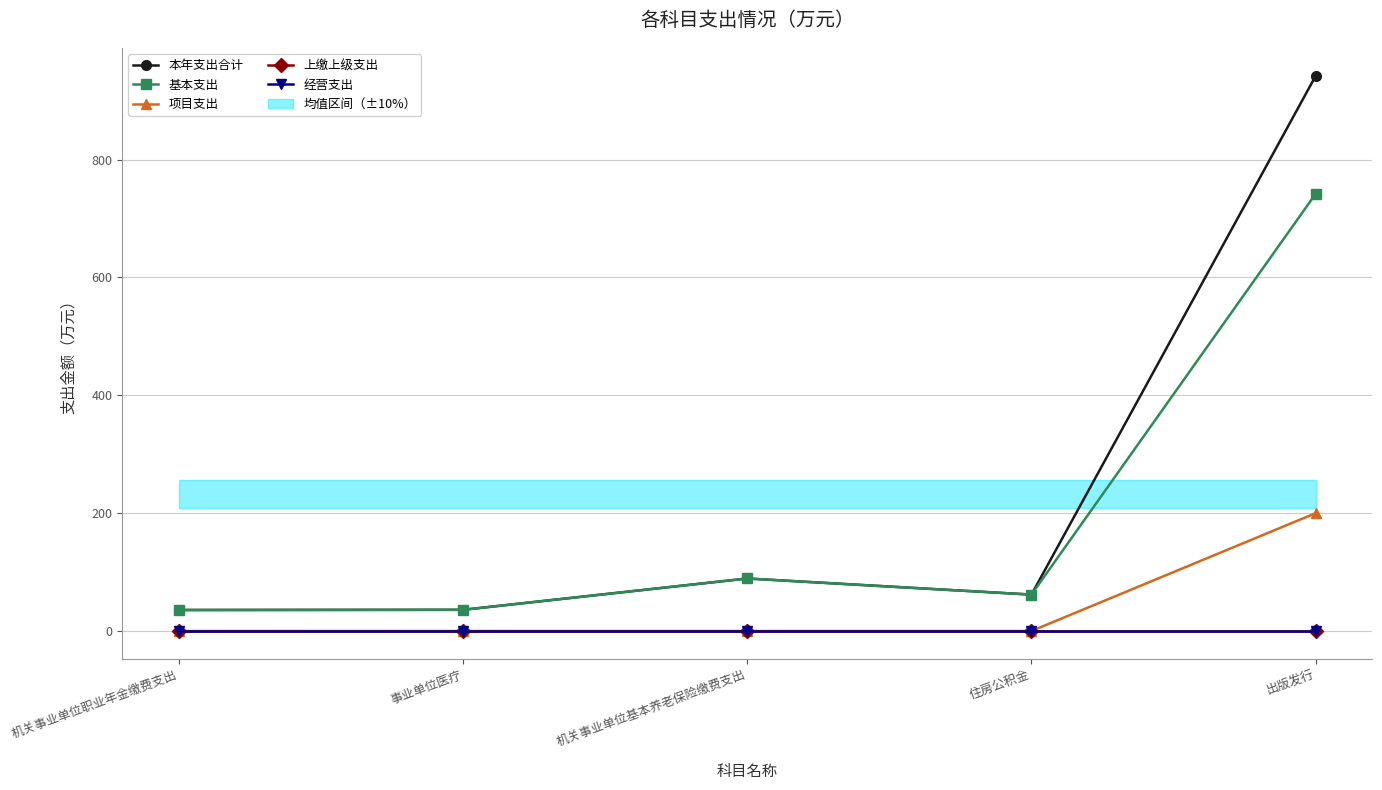

How many data points does each series have?

5